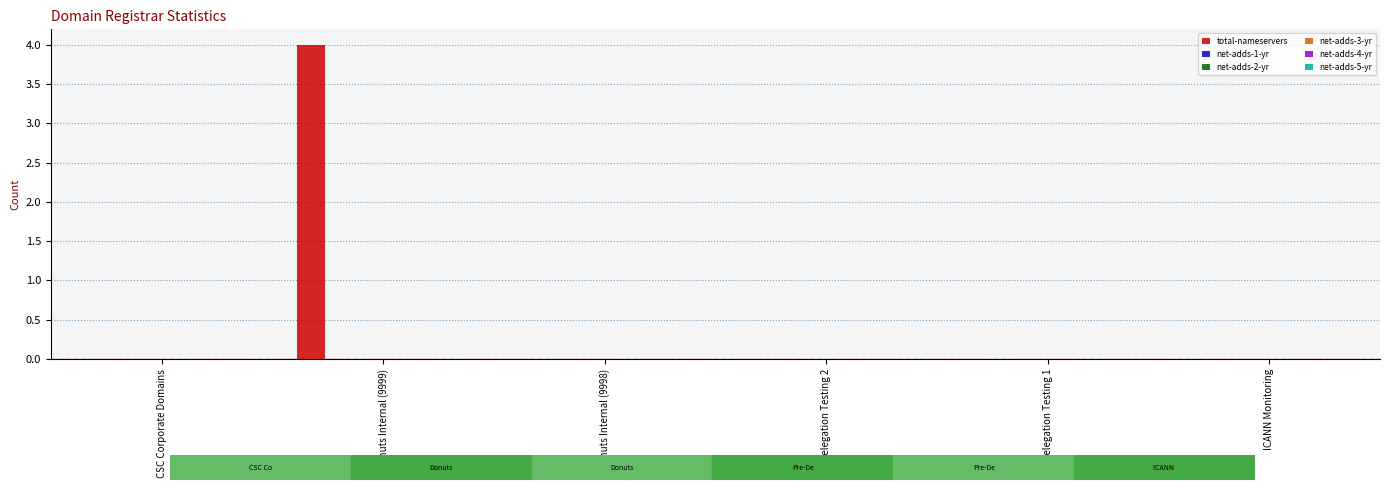

What is the sum of all values?

4